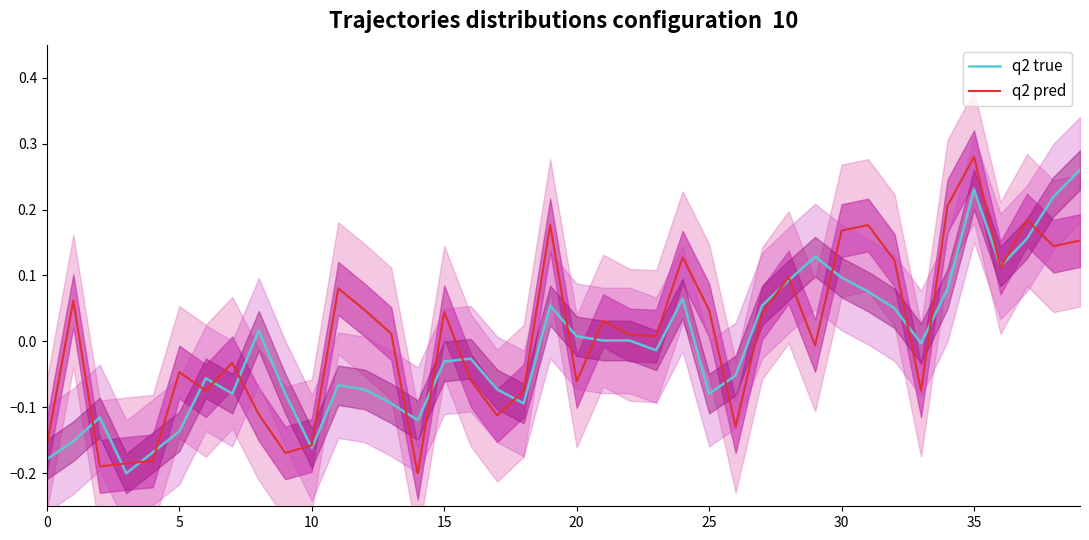

Which category has the highest value in the q2 pred series?

35